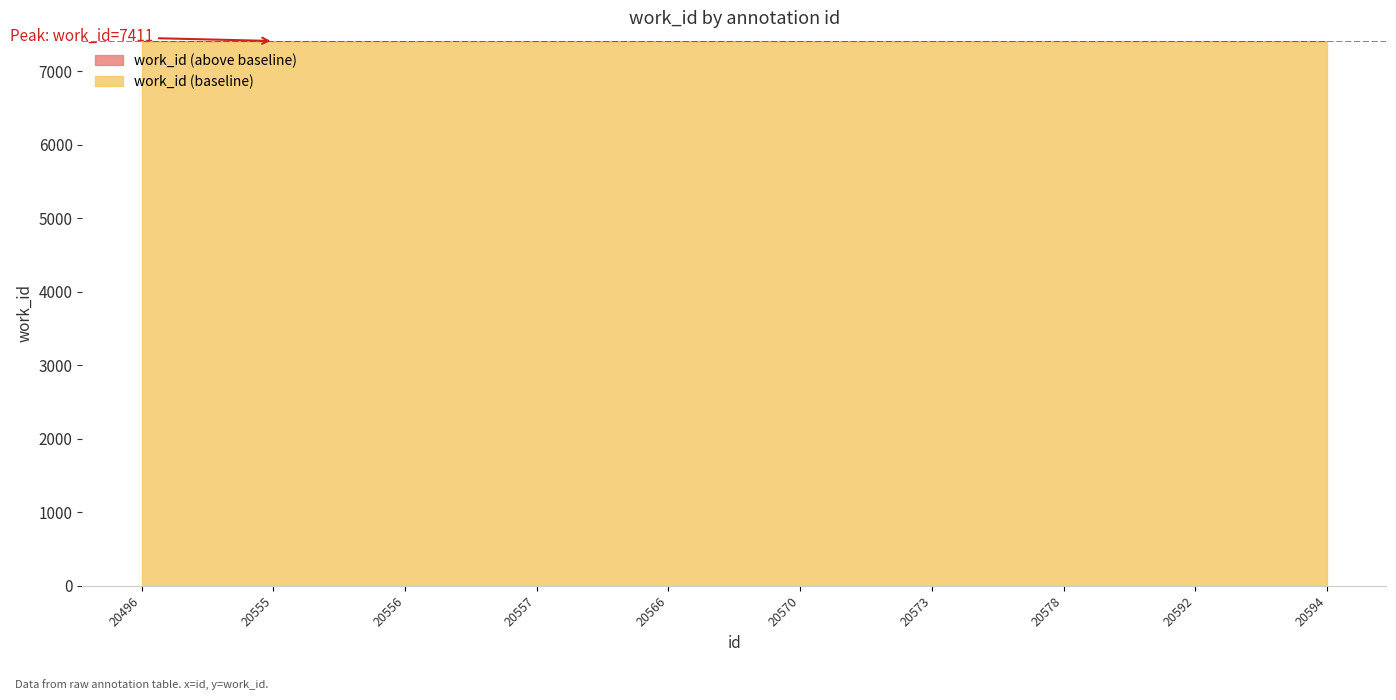

What is the difference between the maximum and minimum values?

4